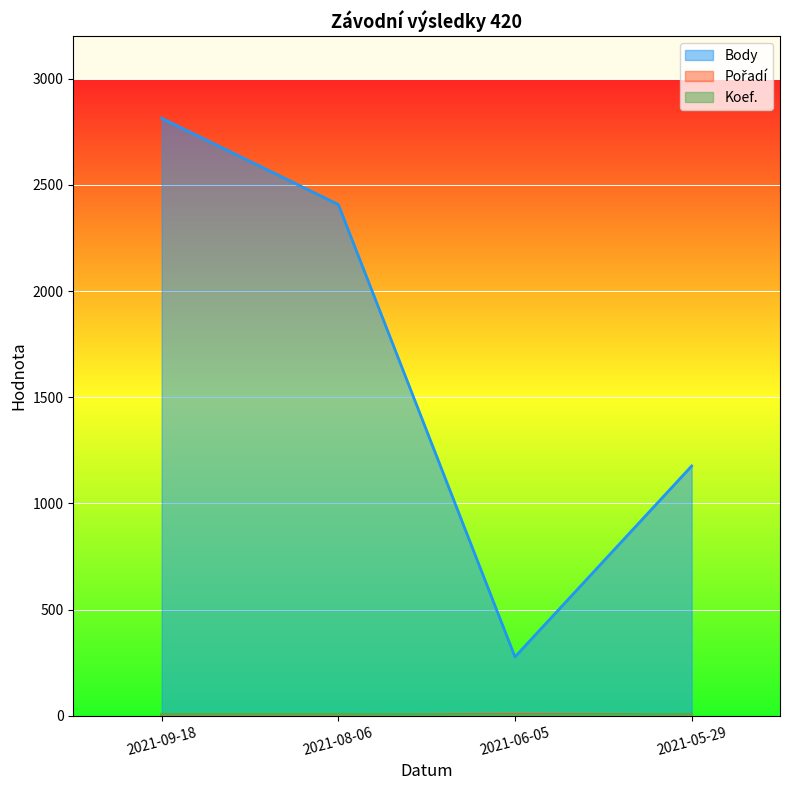

Reading right to left, transcribe all the data shown in this chart.

Body: 1176	277	2408	2814
Pořadí: 6	6	4	3
Koef.: 7	1	7	7